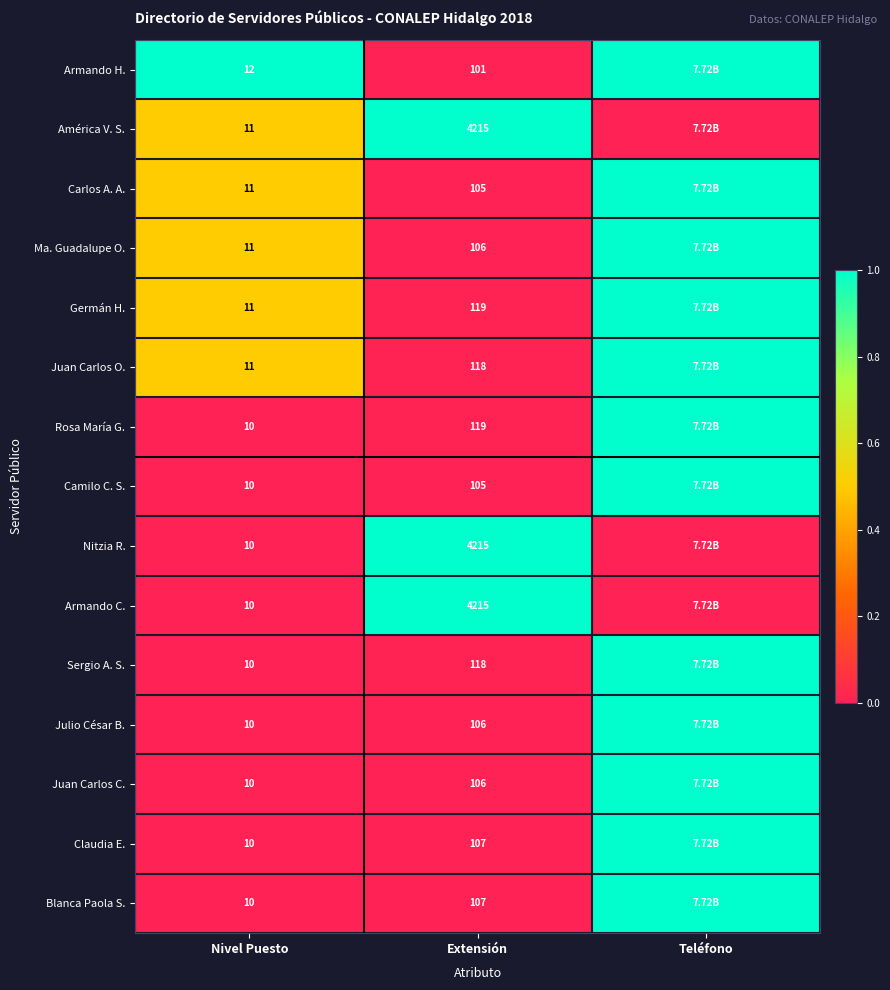

Between Extensión and Nivel Puesto, which is larger?

Nivel Puesto